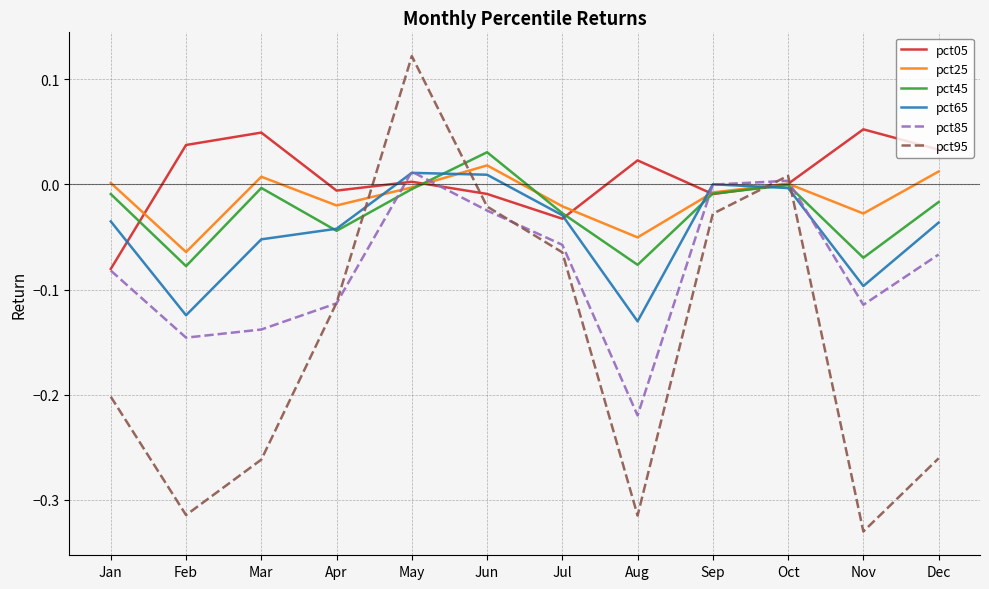

True or false: pct45 has more than 0 points higher than both neighbors.

True